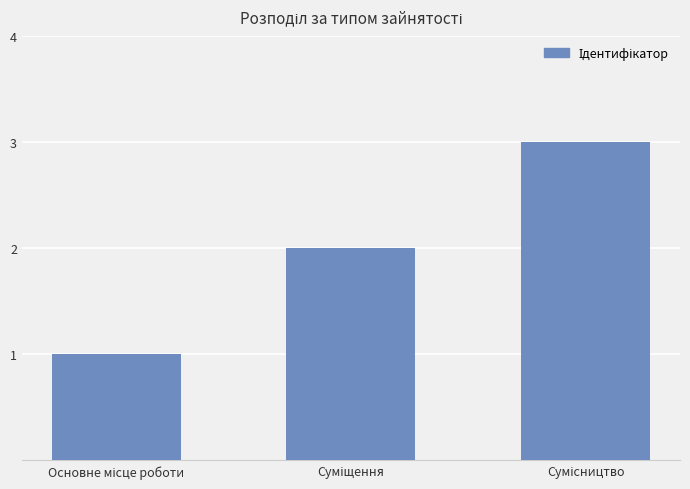

What is the maximum value shown in the chart?

3